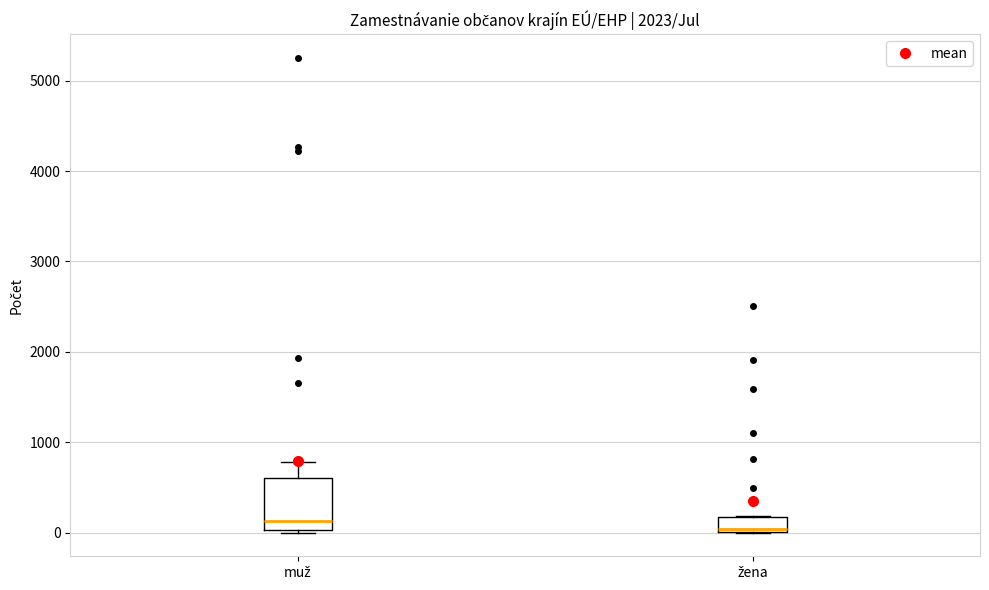

Reading left to right, read every box against the y-axis: the position of its median line, the range the box covers, and the ends of its whiskers. The values are not printed on the chart, so give them approximately, as read against the axis.

muž: median 100, box 0 to 600, whiskers 0 to 800
žena: median 0 (just above the box's lower edge), box 0 to 200, whiskers 0 to 200